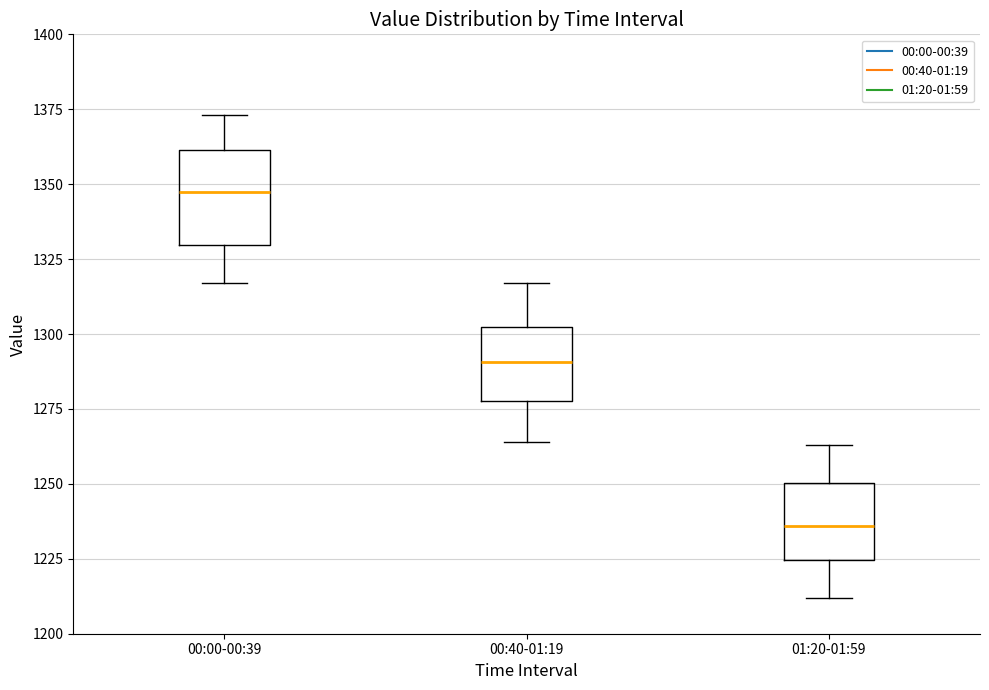

Where is the lower edge of the box for 01:20-01:59 on the y-axis? The values are not printed on the chart, so give them approximately, as read against the axis.

1225